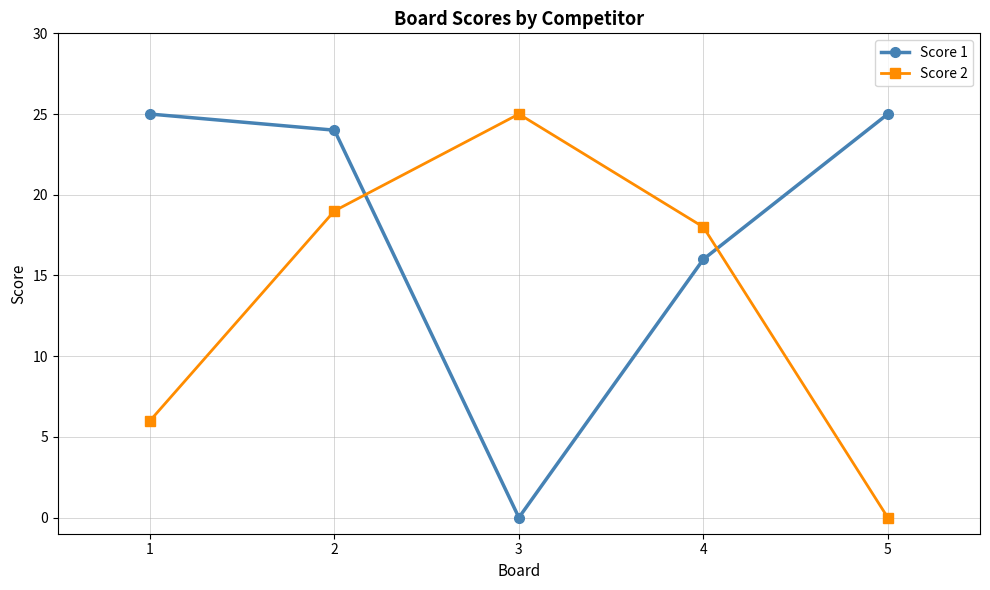

What are all the series names shown in the legend?

Score 1, Score 2